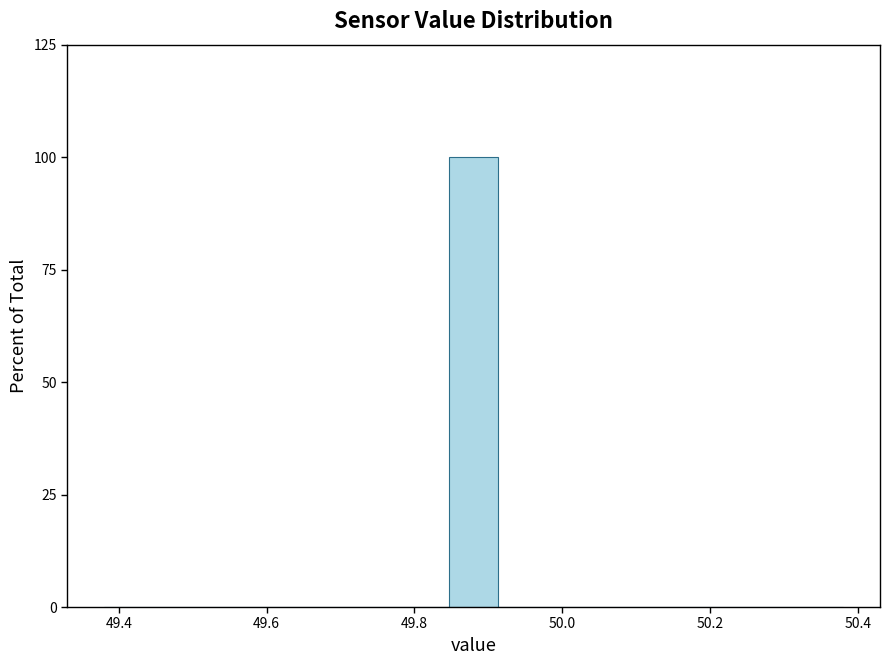

Around what value on the x-axis is the tallest bar? Give the approximate position of its centre, as read against the axis.

49.88